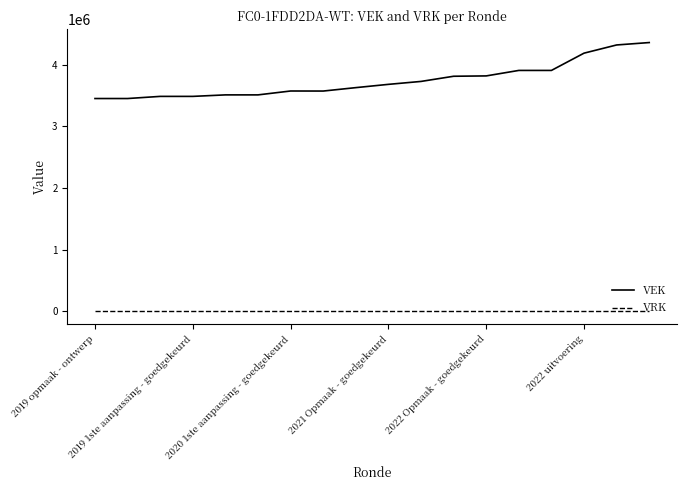

Which series has the widest spread of values?

VEK